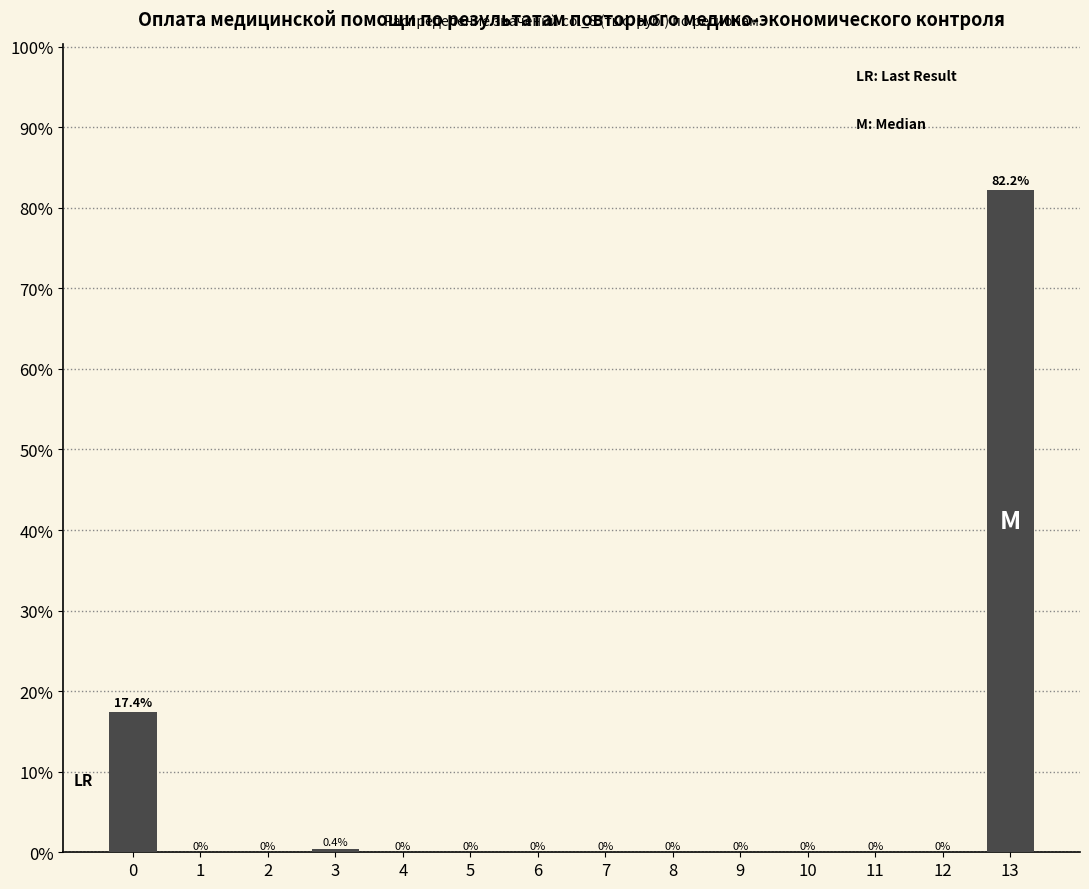

Reading left to right, what are all the values shown in this chart?

0=17.4	1=0.0	2=0.0	3=0.4	4=0.0	5=0.0	6=0.0	7=0.0	8=0.0	9=0.0	10=0.0	11=0.0	12=0.0	13=82.2